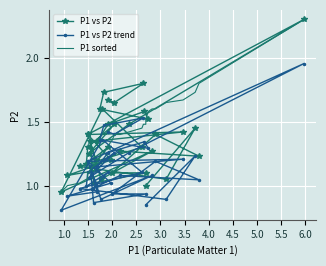

Which series has the largest total across all categories?

P1 vs P2